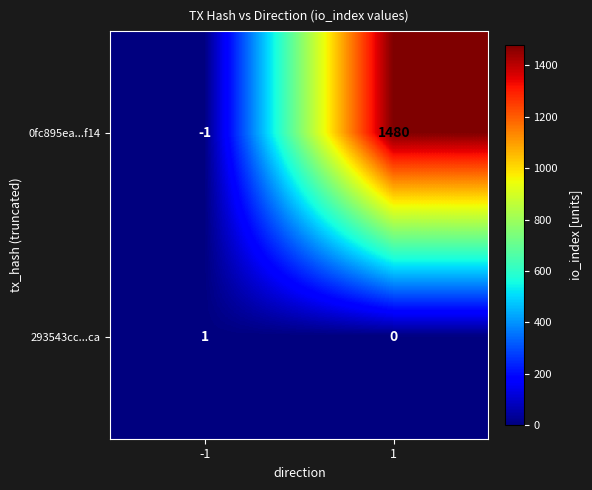

What is the spread (max minus min) of values at -1?

2